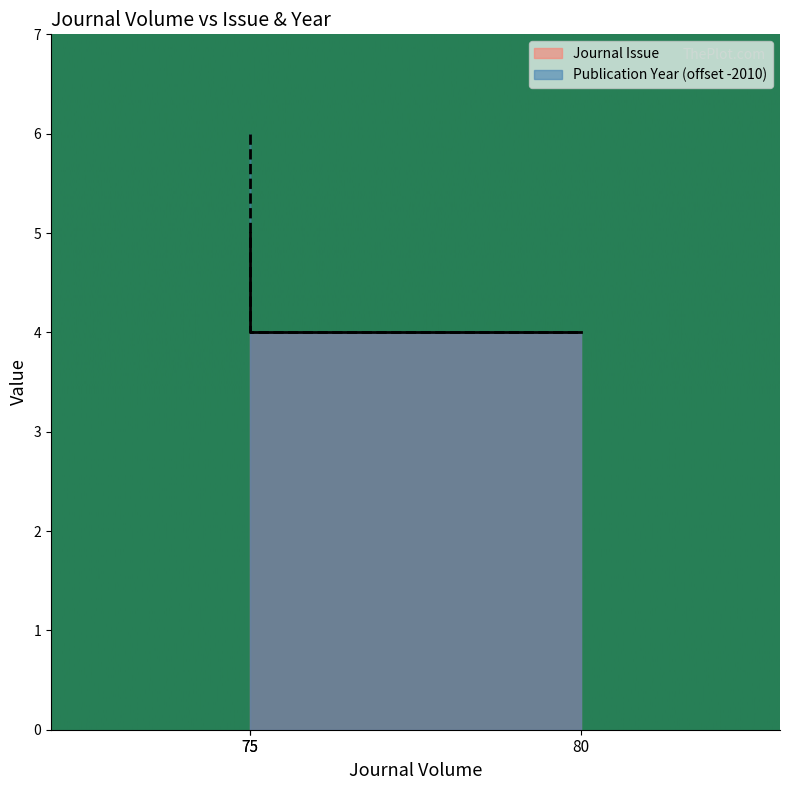

Read the Journal Issue value at 75.

4